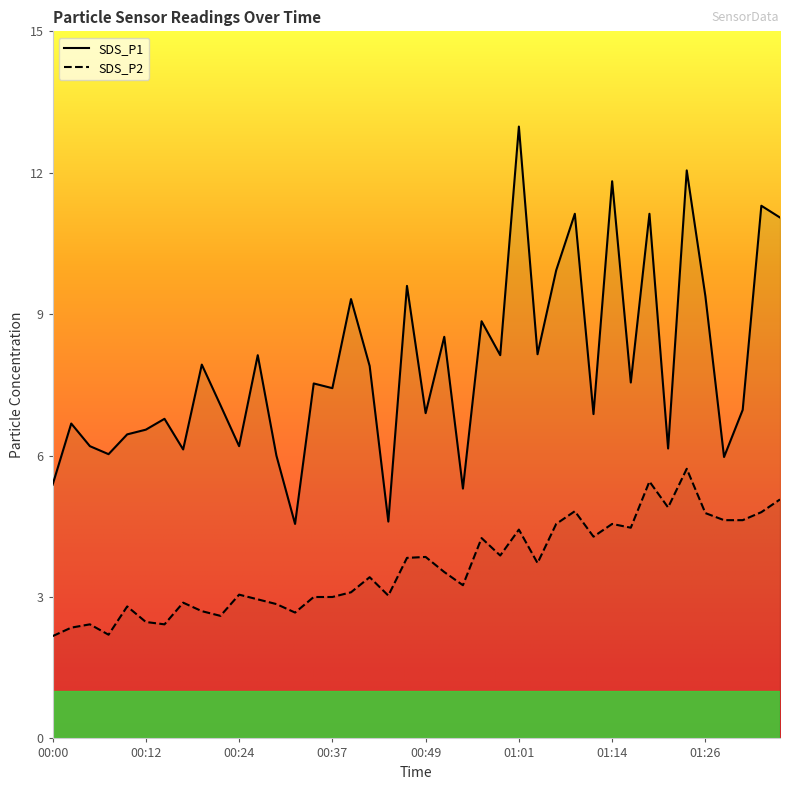

In SDS_P1, how many points are higher than both neighbors (excluding endpoints)?

15